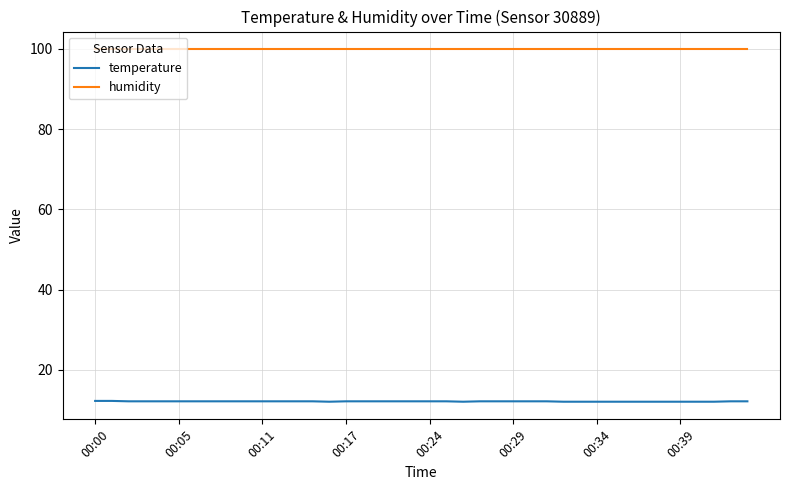

Which series has the widest spread of values?

temperature